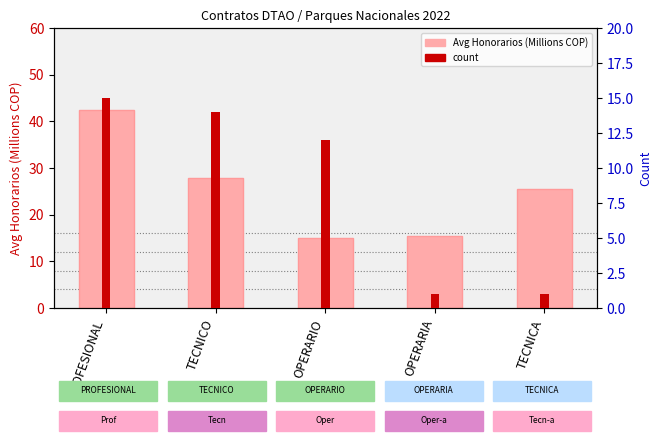

What is the label of the 4th bar from the right?

TECNICO